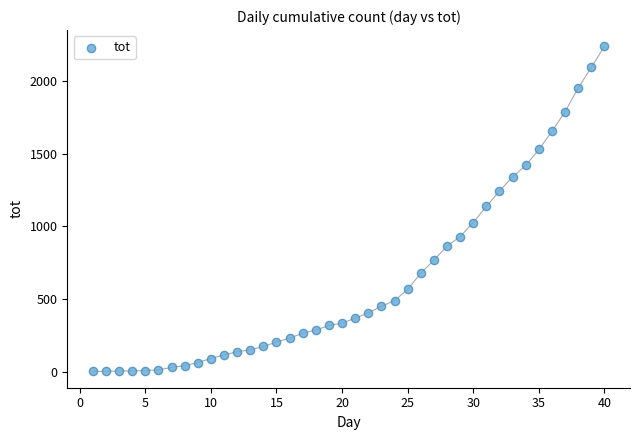

What is the range of X values (max minus min)?

39